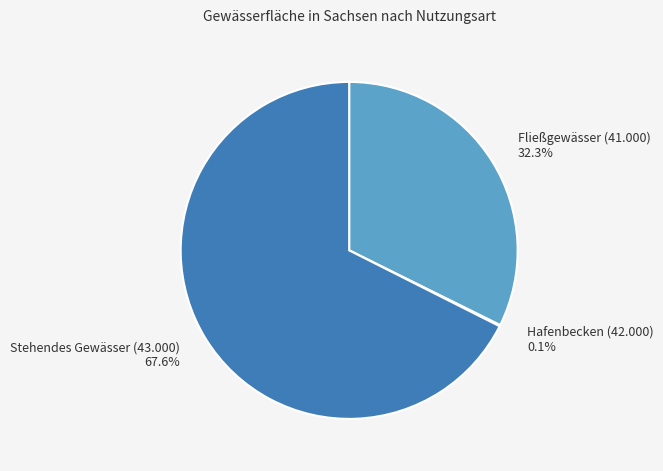

Does any single category account for the majority?

Yes